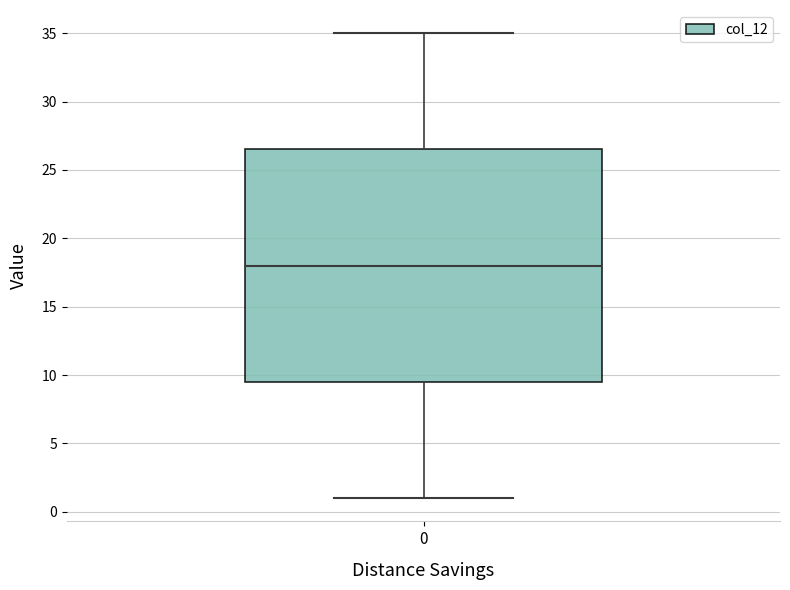

Where is the upper edge of the box at x = 0 on the y-axis? The values are not printed on the chart, so give them approximately, as read against the axis.

26.5